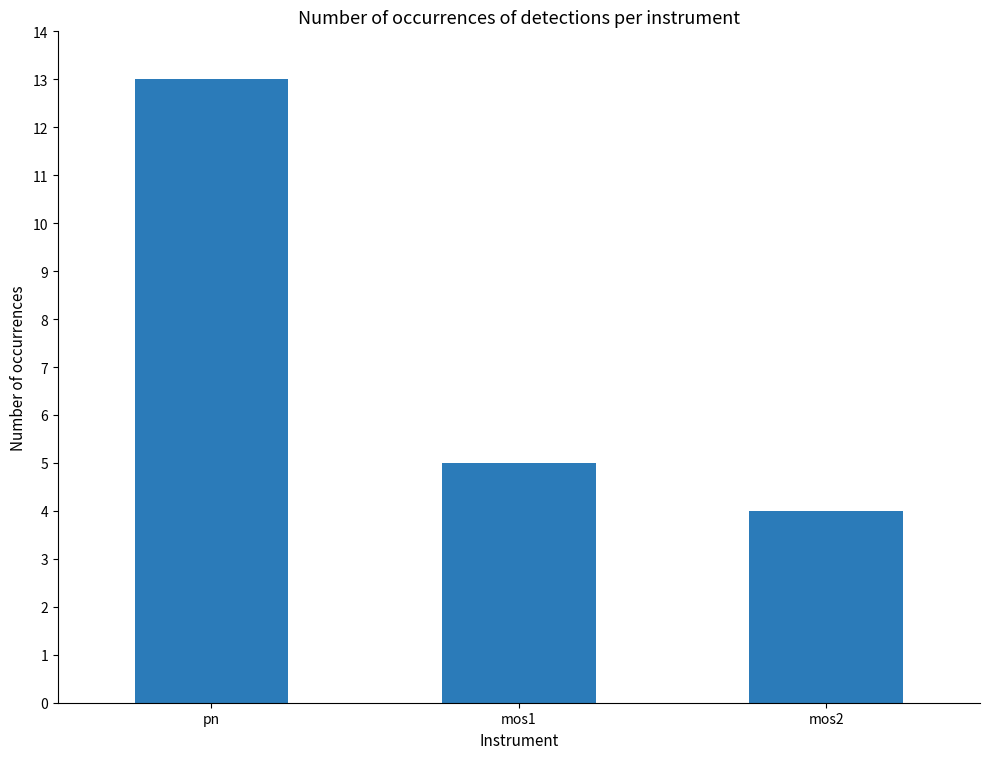

How many series are shown in this chart?

1